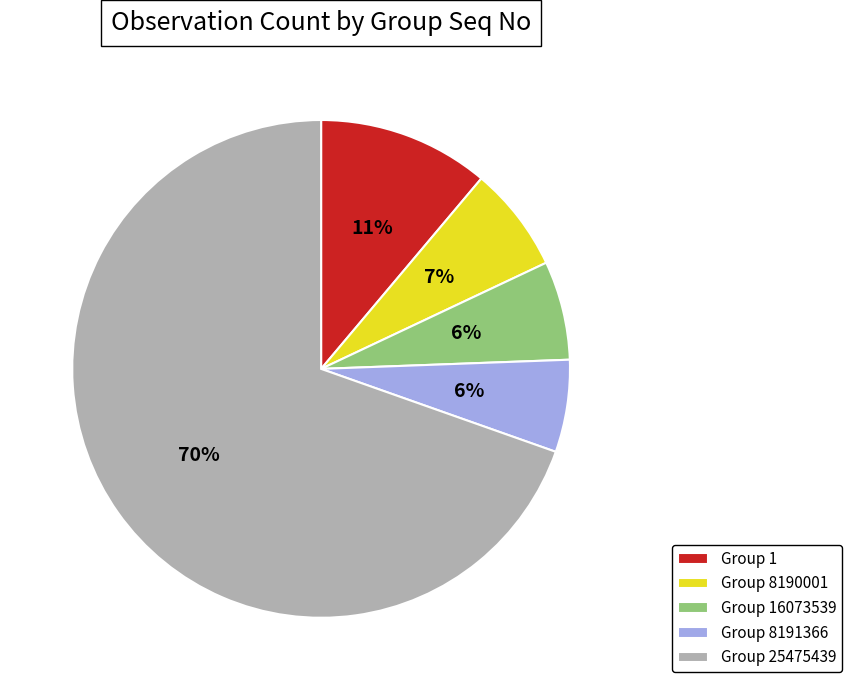

Is there any slice that represents more than half of the pie?

Yes